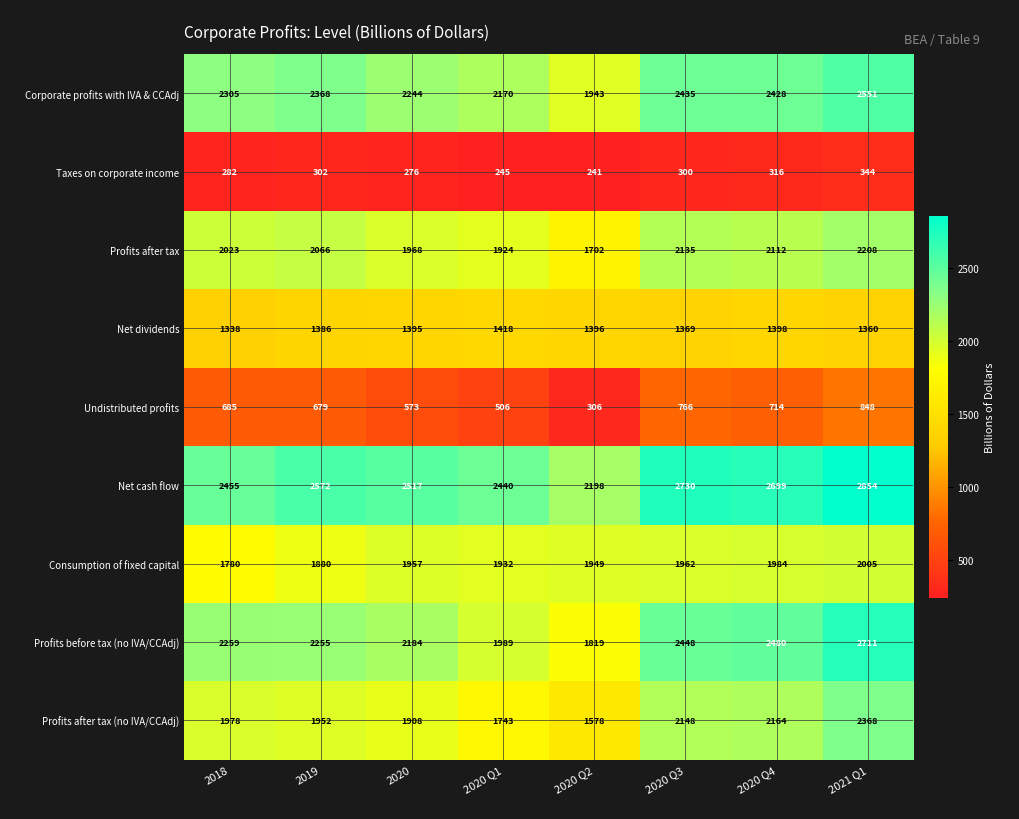

What is the smallest value displayed?

241